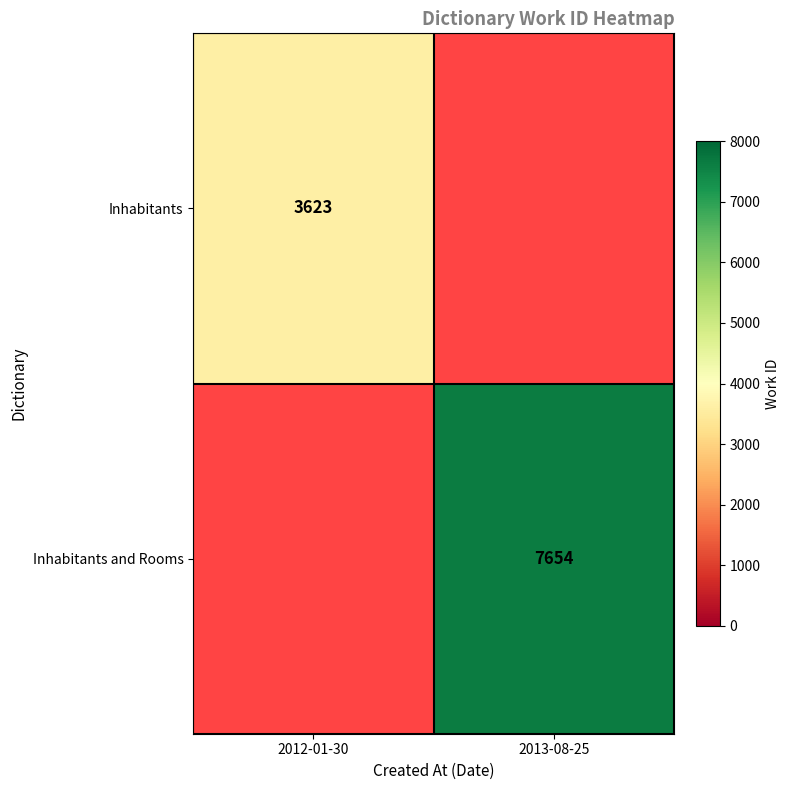

The value of Inhabitants and Rooms at 2013-08-25 is 7654. True or false?

True